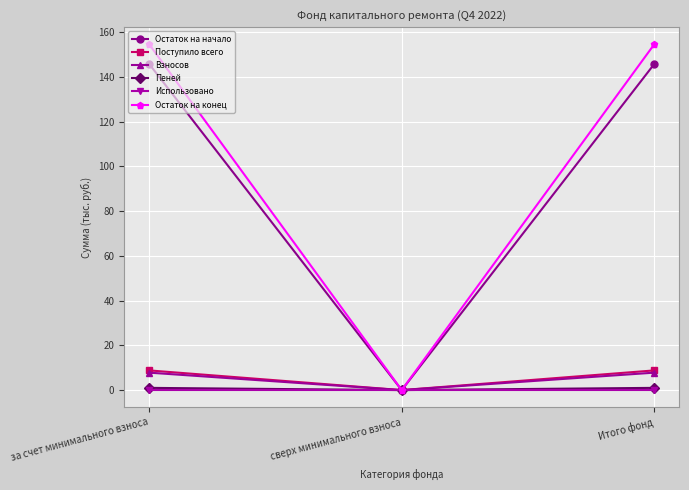

At which label does Остаток на конец first exceed 154?

за счет минимального взноса